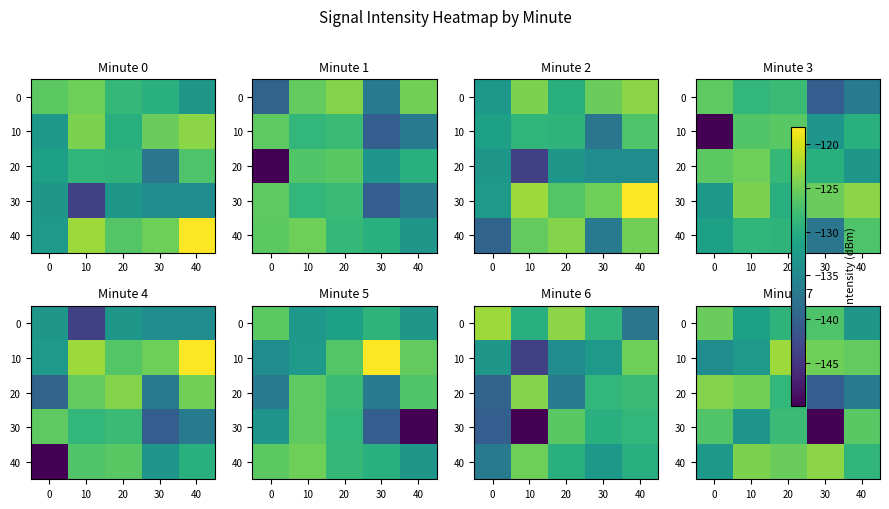

At how many categories does at least one series exceed -145?

5